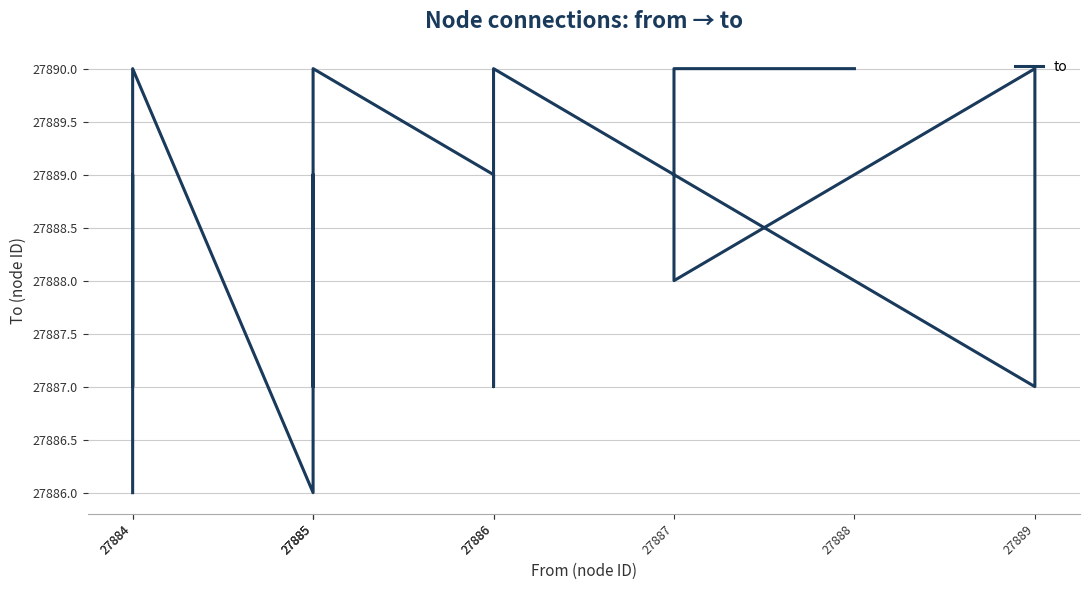

What is the approximate value at 27889?

27887